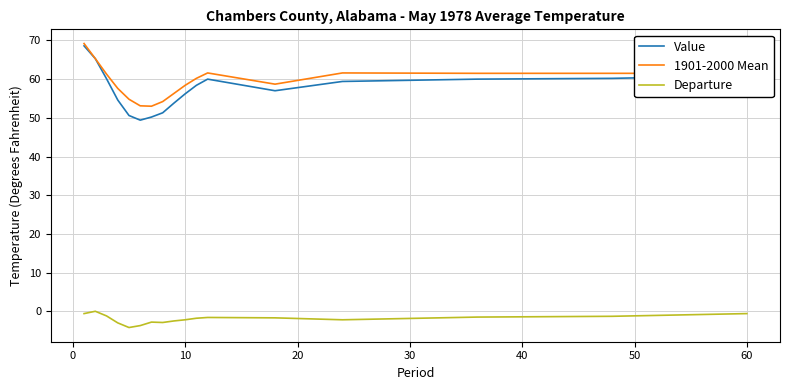

Which series has the largest range (max minus min)?

Value